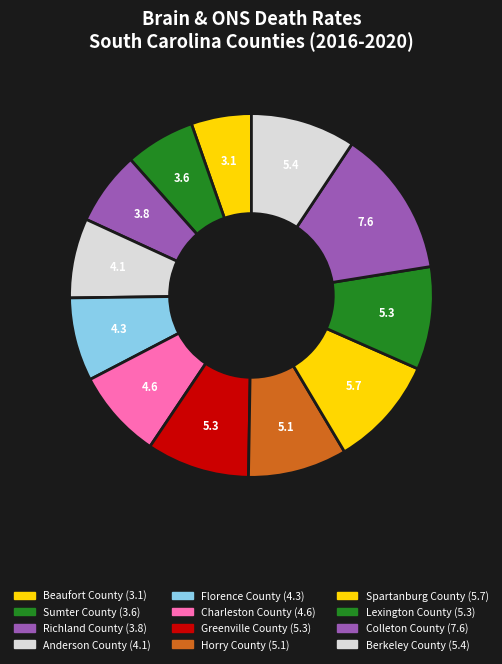

How many segments does this pie chart have?

12